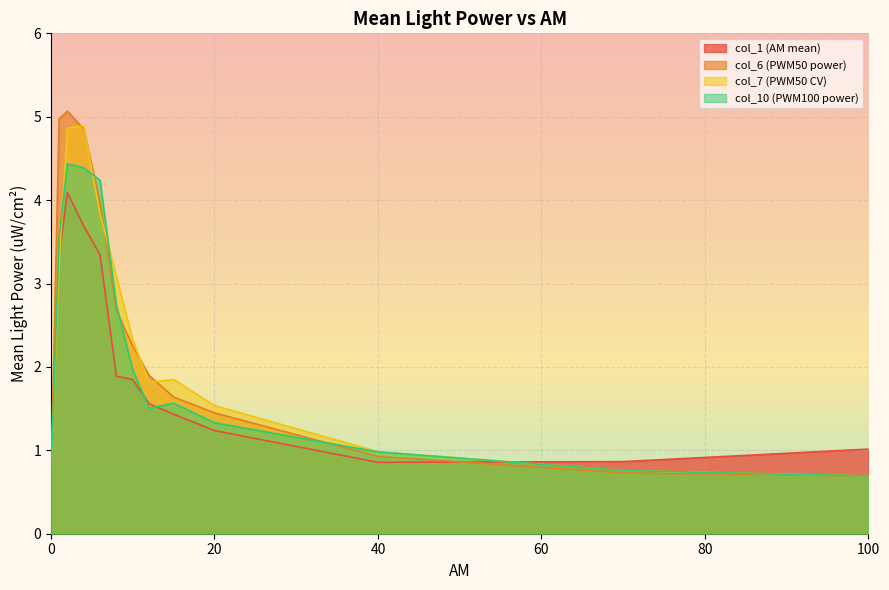

At which category does col_1 (AM mean) reach its first local peak?

2